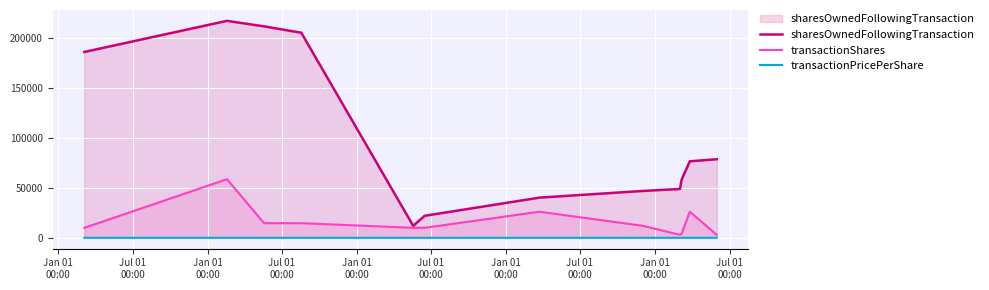

What is the highest value of the sharesOwnedFollowingTransaction series?

216836.0